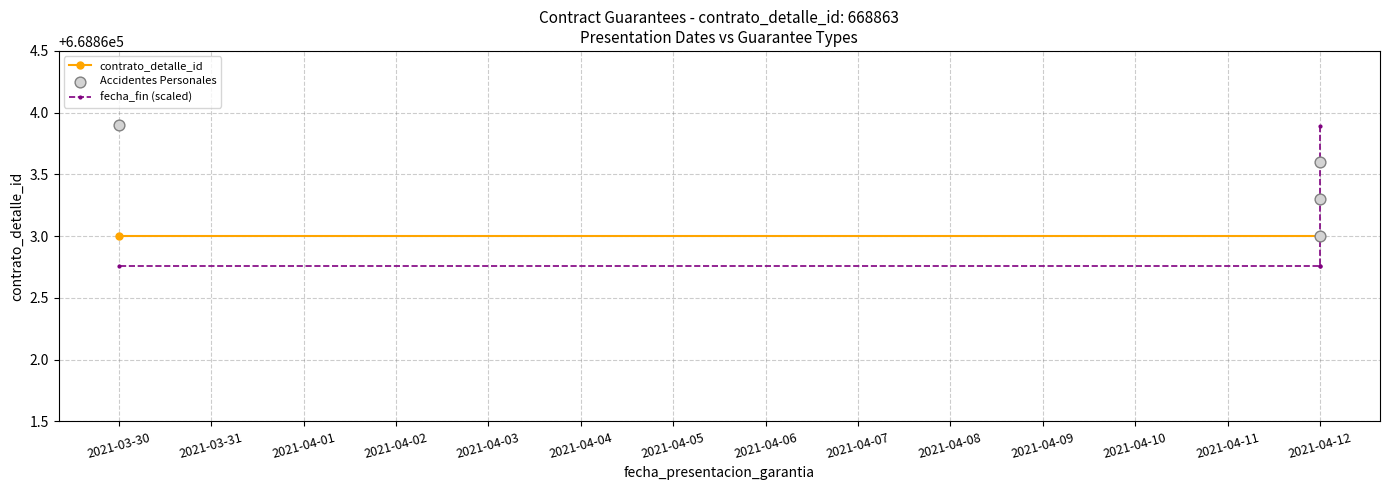

Which series contains the lowest Y value?

fecha_fin (scaled)